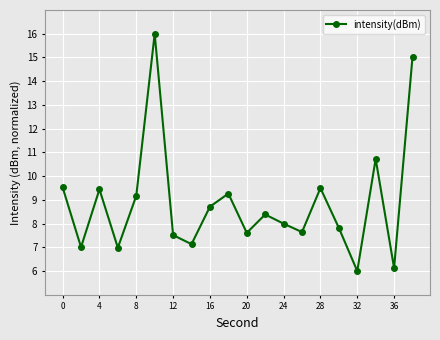

What is the value of the 19th point from the left?

6.1